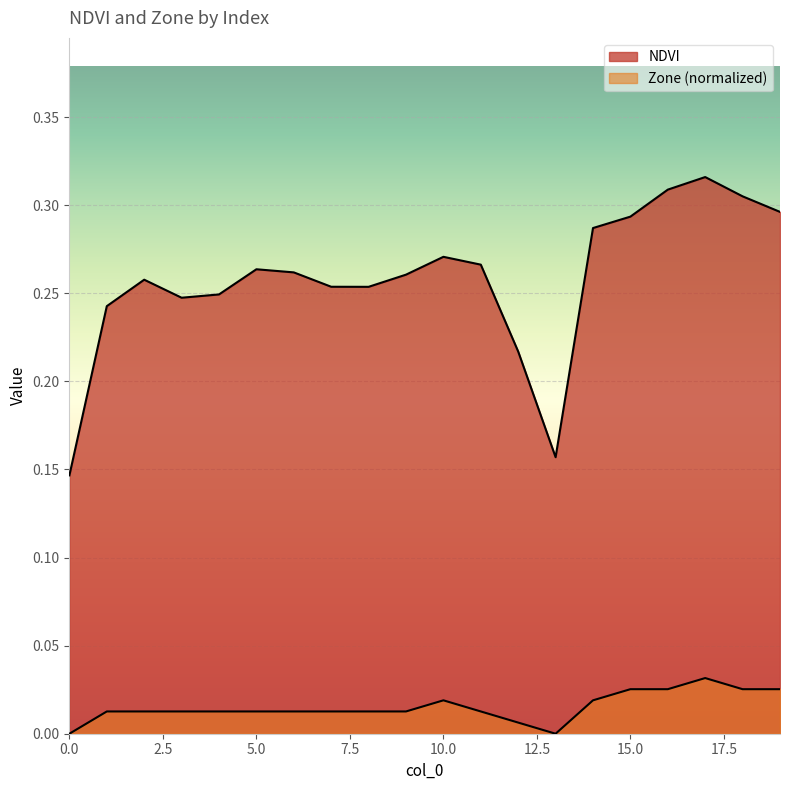

Which series has the widest spread of values?

NDVI